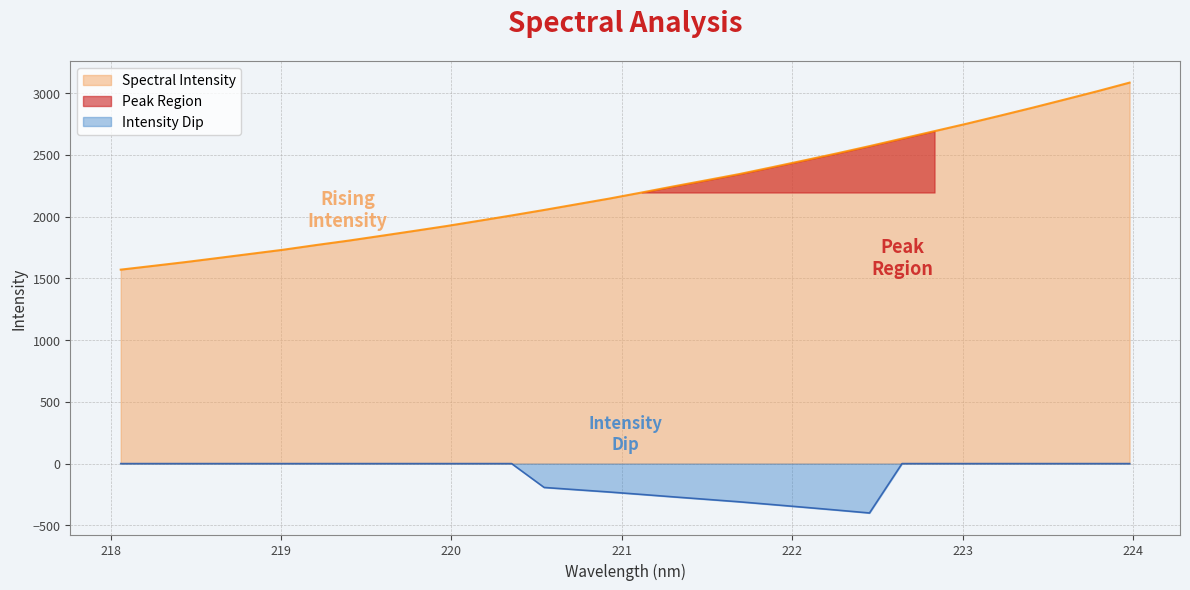

What is the difference between the maximum and minimum values?

1514.6